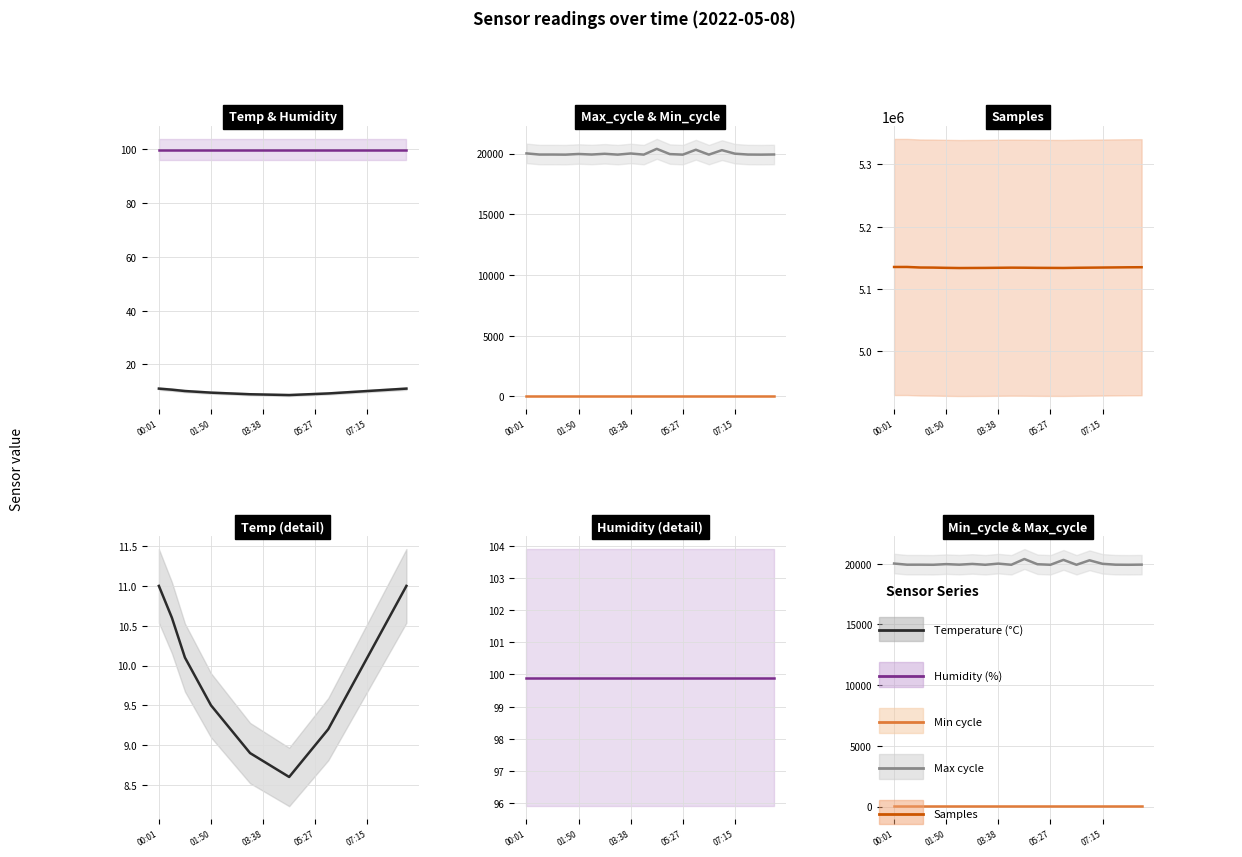

What is the value of the Min_cycle point at the 14th from the left?

27.0